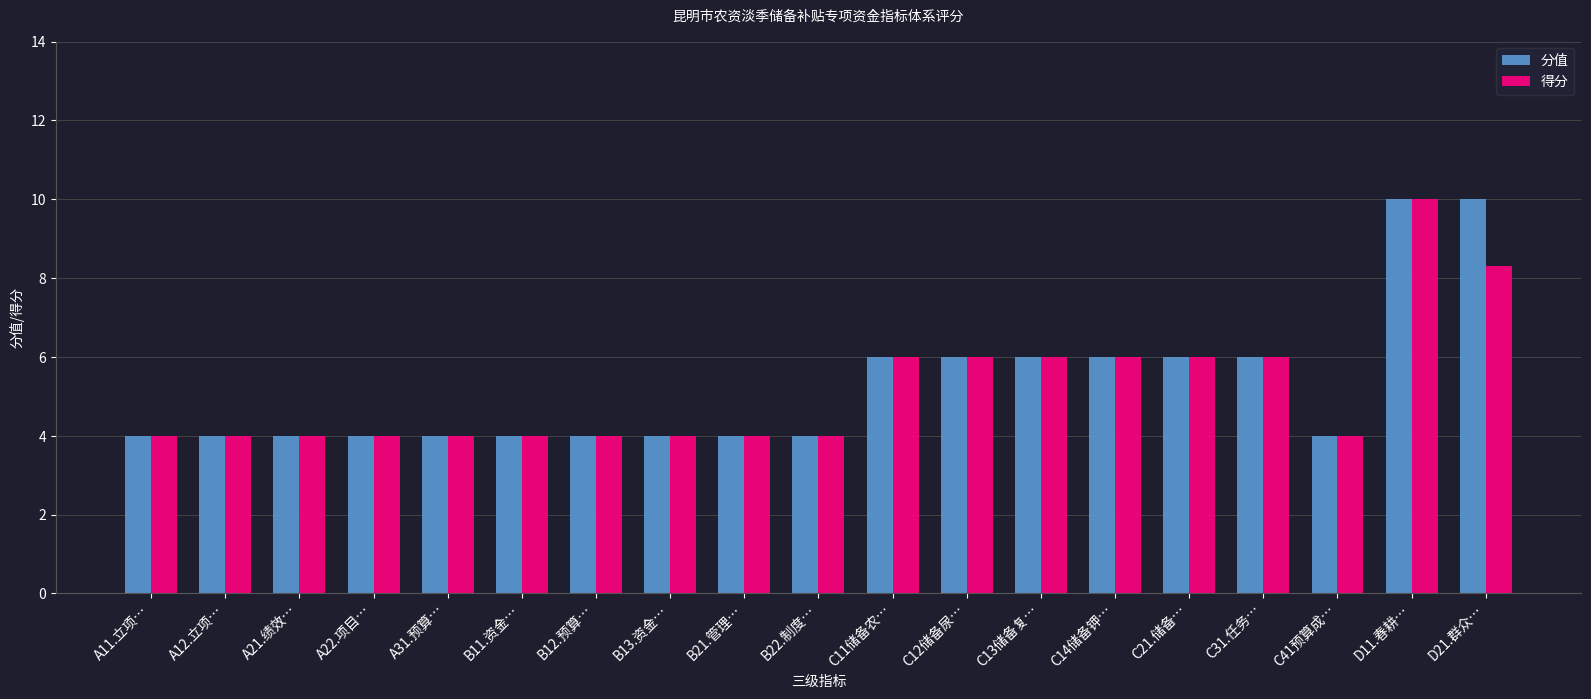

The value of 分值 at C21.储备… is 6.0. True or false?

True